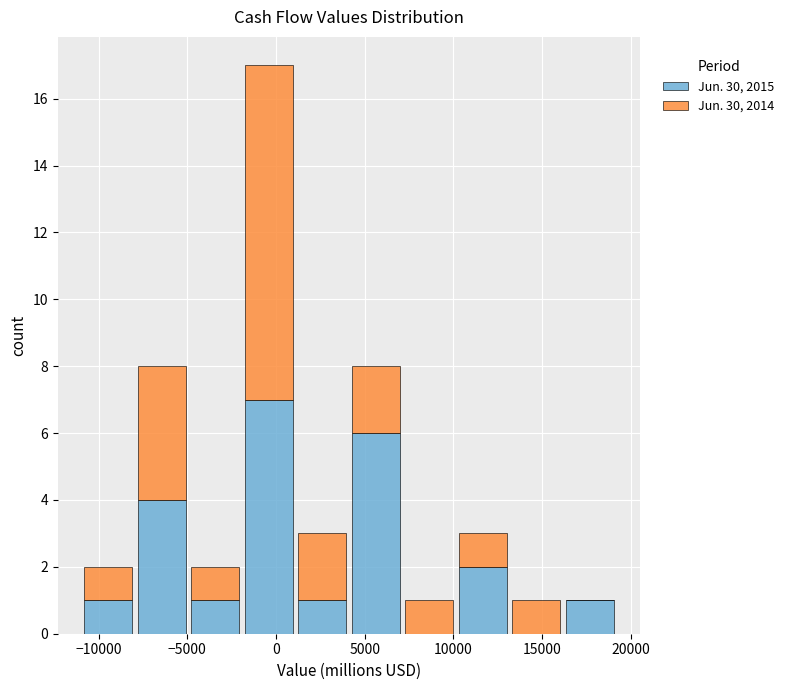

Reading left to right, transcribe this chart: for each stacked bar, give the range it covers on the x-axis and its total height. Neither the bar edges nor the heights are printed on the chart, so give them approximately, as read against the axes.

-11000 to -8000: 2
-8000 to -5000: 8
-5000 to -2000: 2
-2000 to 1000: 17
1000 to 4000: 3
4000 to 7000: 8
7000 to 10000: 1
10000 to 13000: 3
13000 to 16000: 1
16000 to 19000: 1